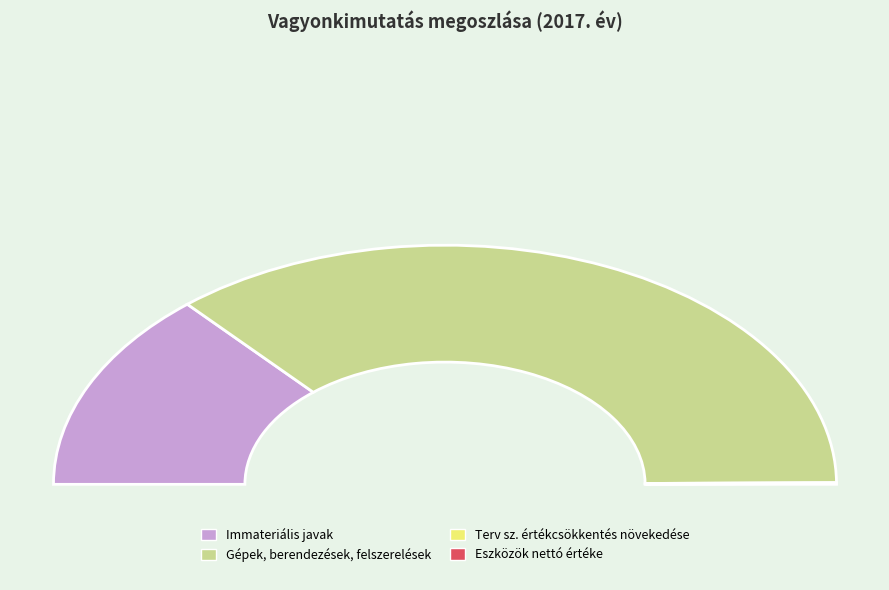

The Gépek, berendezések, felszerelések slice represents 43% of the pie. True or false?

False